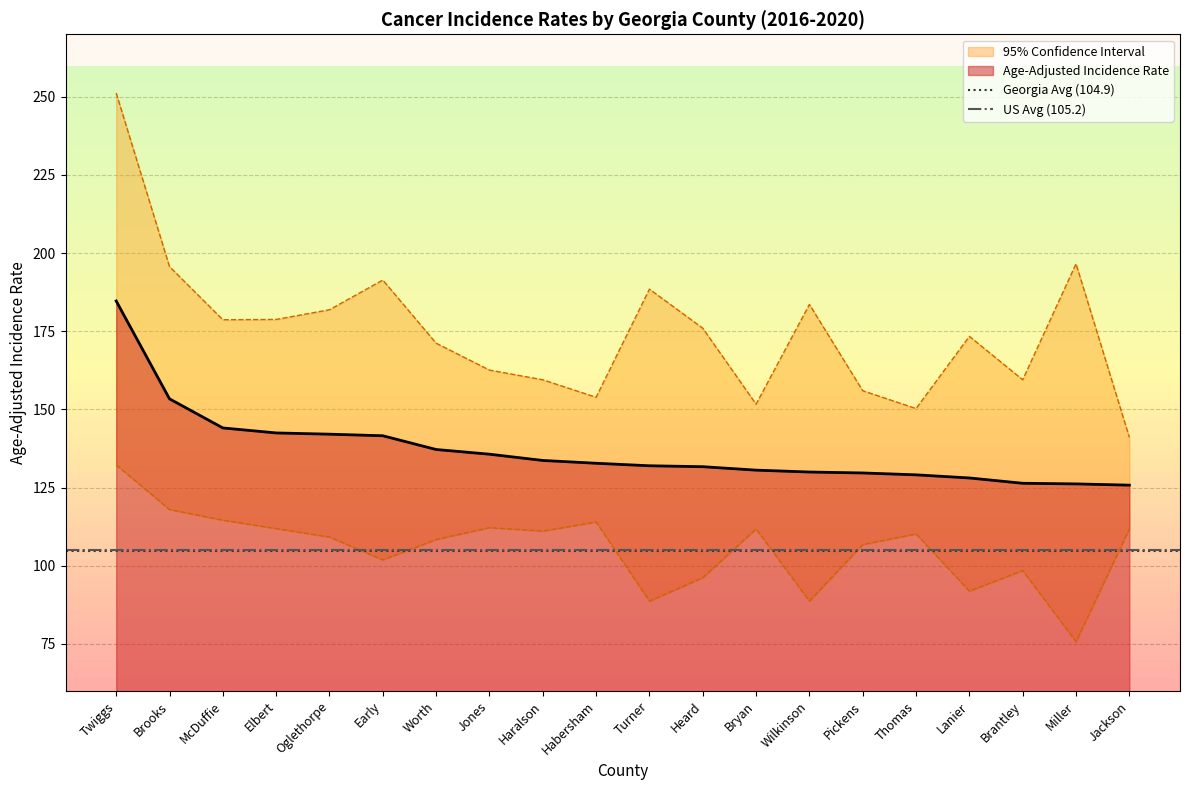

What is the value of the US Avg (105.2) point at the 1st from the left?

105.2